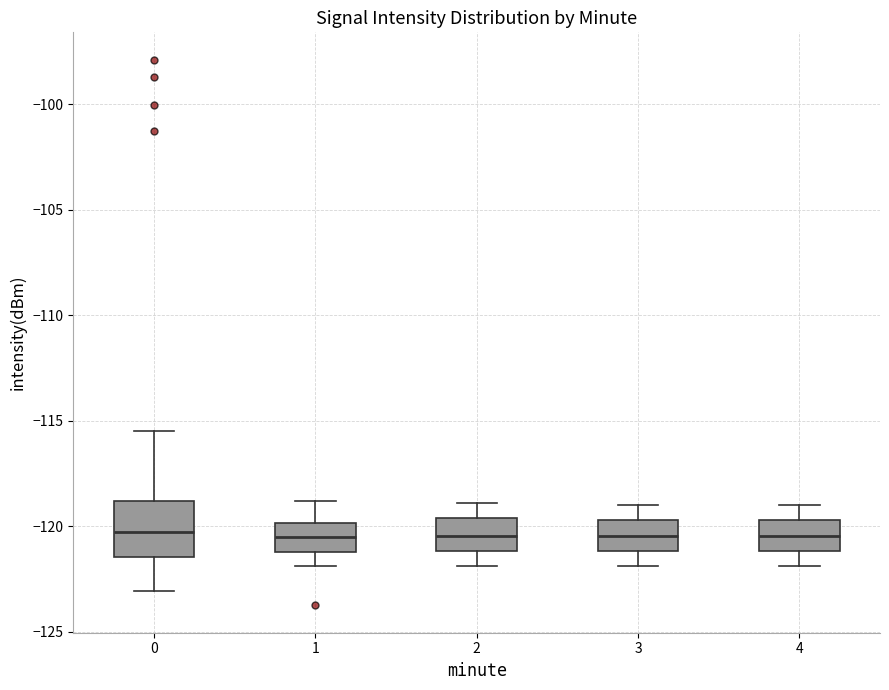

Reading left to right, read every box against the y-axis: the position of its median line, the range the box covers, and the ends of its whiskers. The values are not printed on the chart, so give them approximately, as read against the axis.

0: median -120.5, box -121.5 to -119.0, whiskers -123.0 to -115.5
1: median -120.5, box -121.0 to -120.0, whiskers -122.0 to -119.0
2: median -120.5, box -121.0 to -119.5, whiskers -122.0 to -119.0
3: median -120.5, box -121.0 to -119.5, whiskers -122.0 to -119.0
4: median -120.5, box -121.0 to -119.5, whiskers -122.0 to -119.0